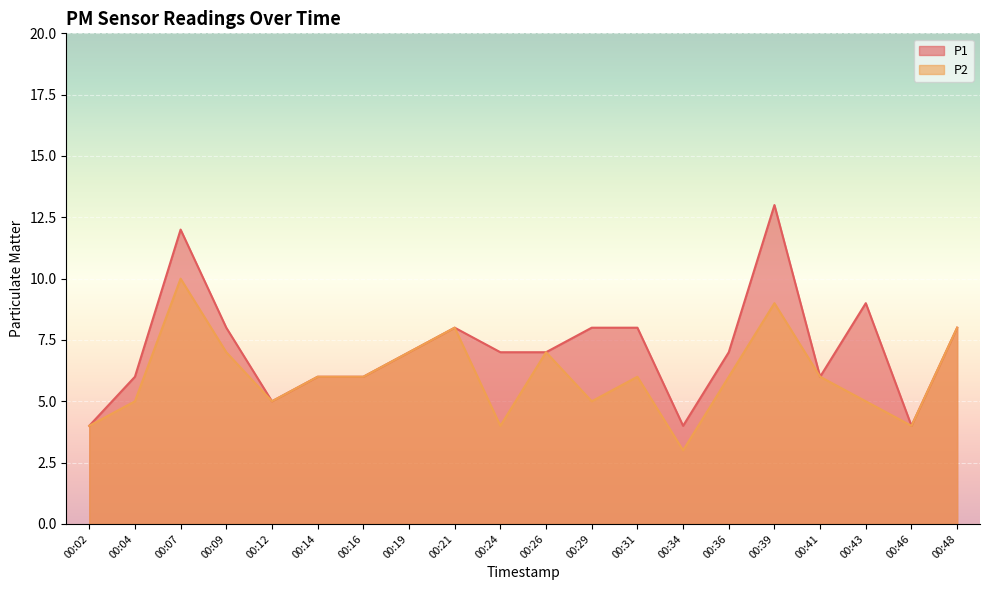

The P1 series shows 2 at 00:34. True or false?

False